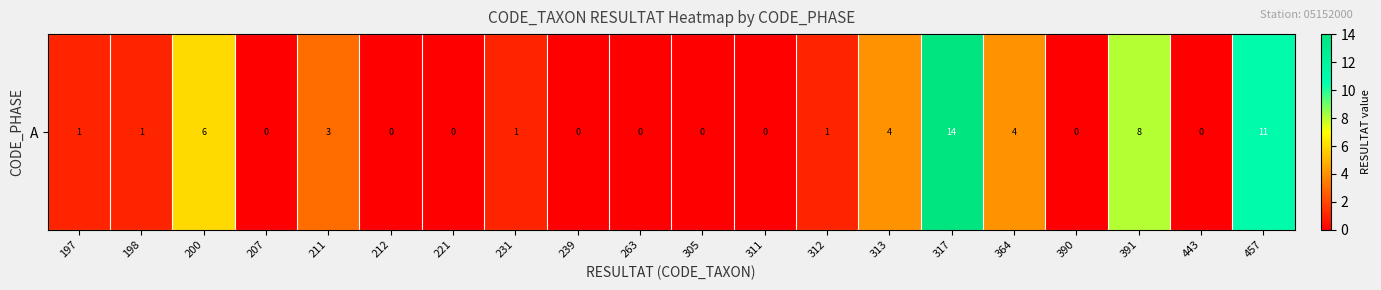

How many data points are above 1?

7